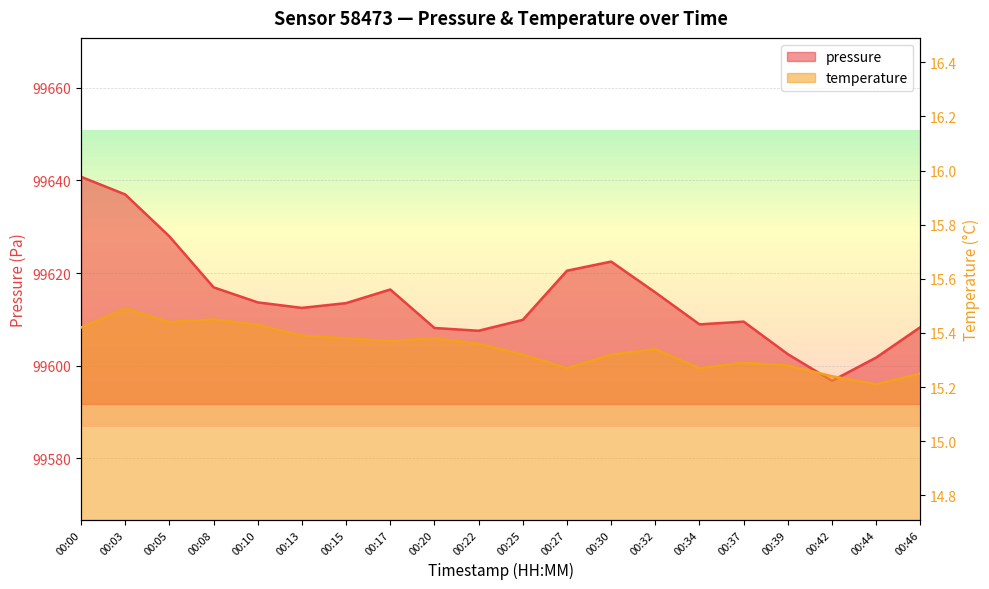

Rank the series by their average value, from highest to lowest.

pressure, temperature